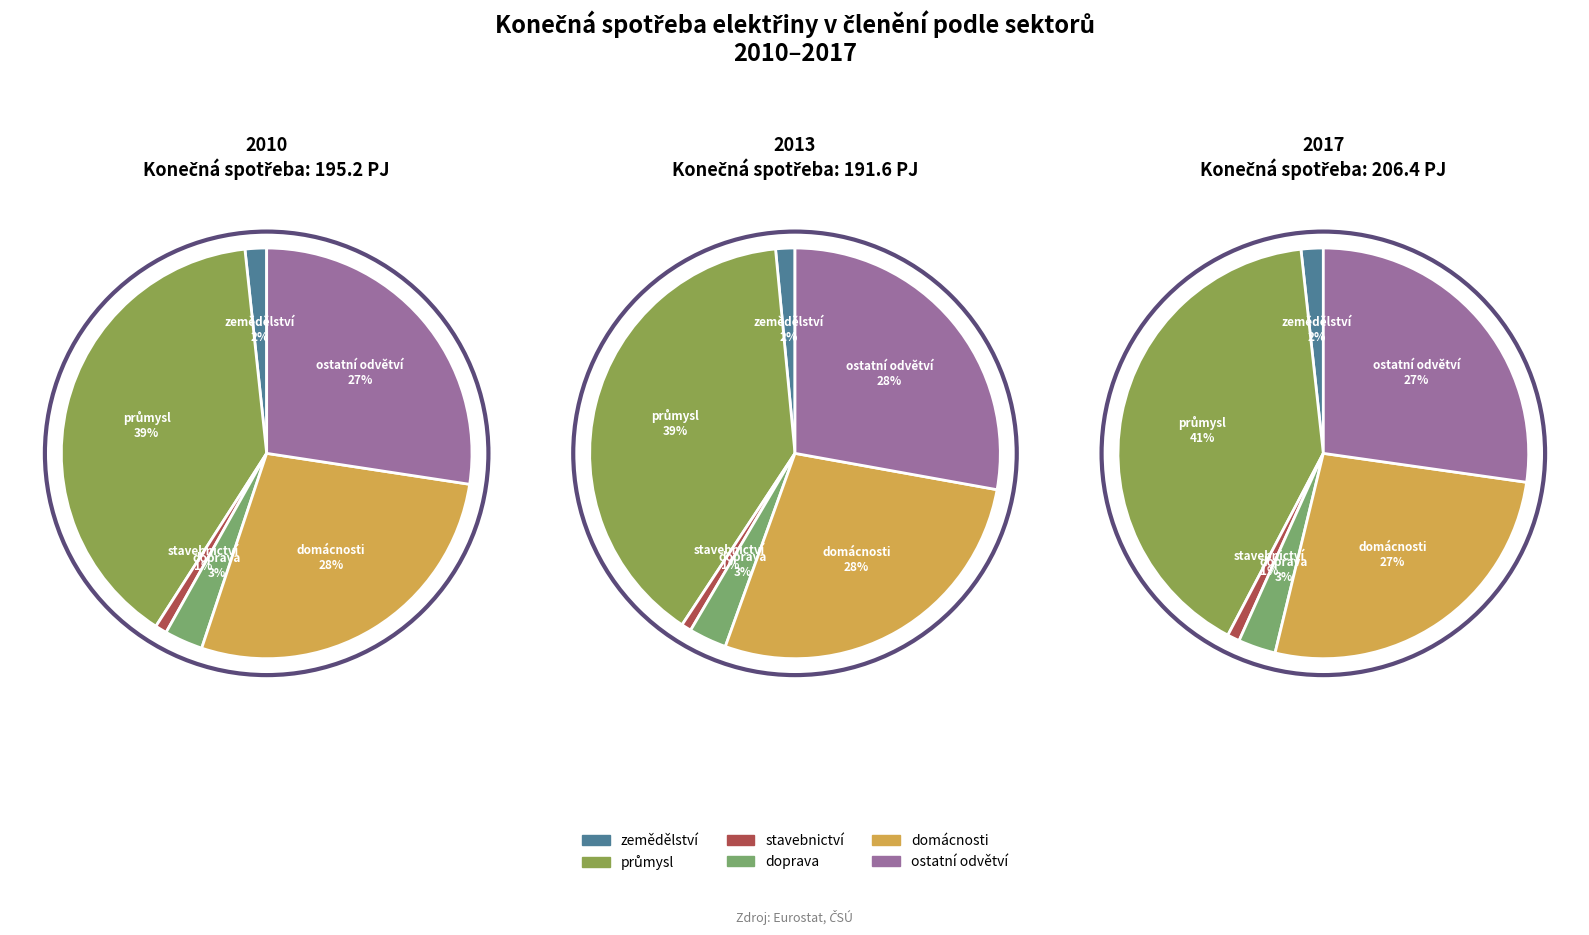

The 0 slice represents 23% of the pie. True or false?

False